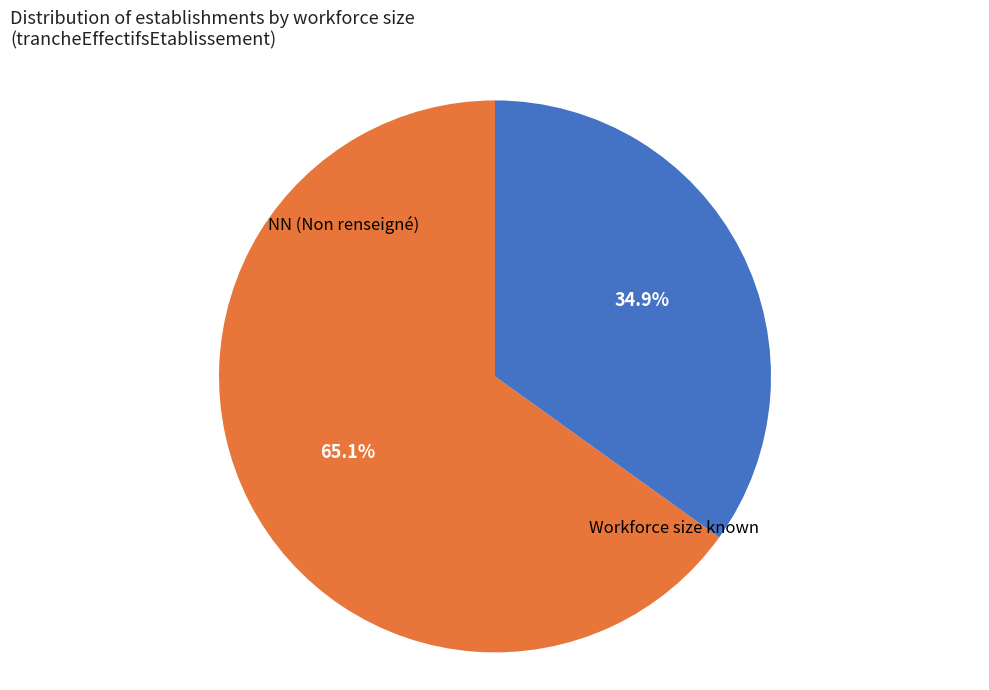

Is there a majority slice in this chart?

Yes